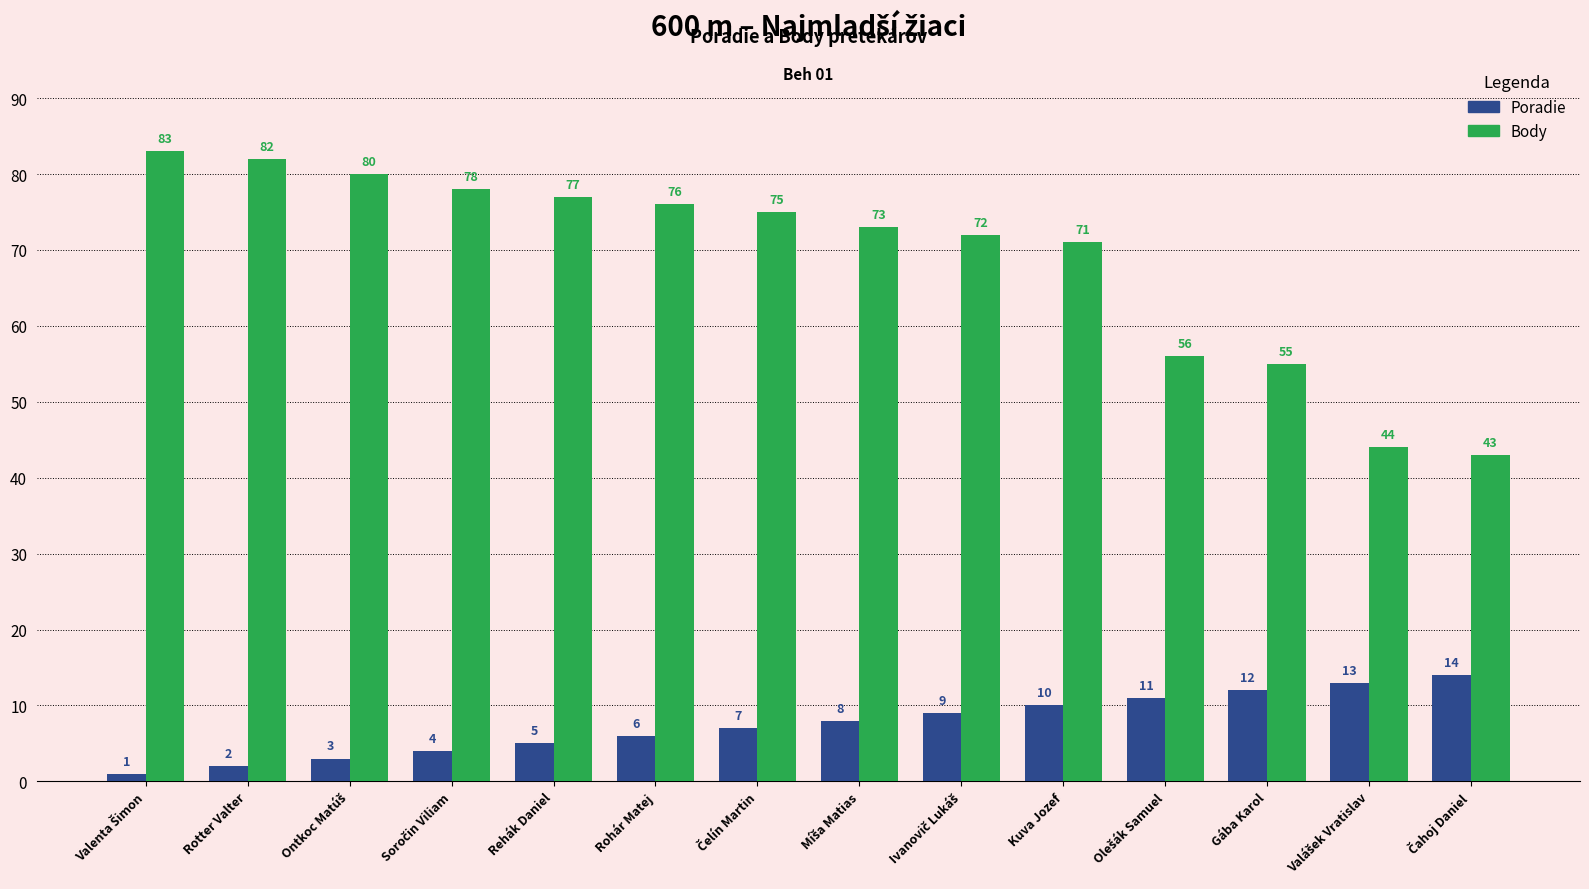

What is the approximate value of Poradie at Rohár Matej, to the nearest 5?

5